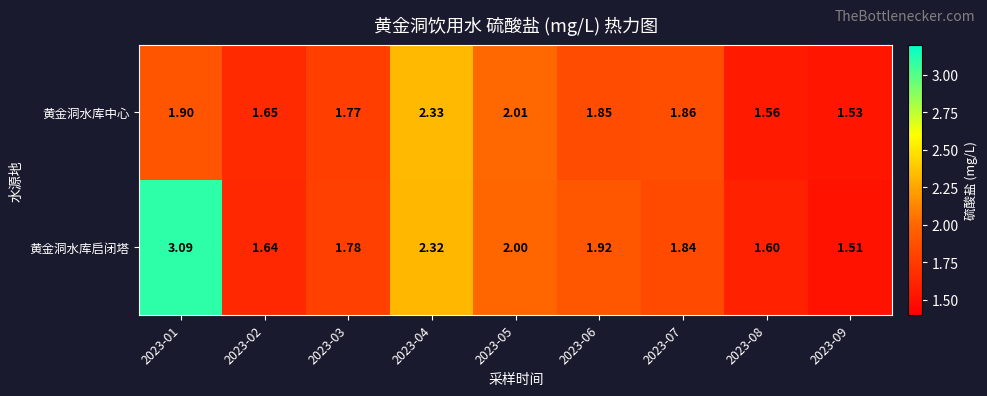

Is the value of 黄金洞水库中心 at 2023-08 greater than the value of 黄金洞水库启闭塔 at 2023-04?

No